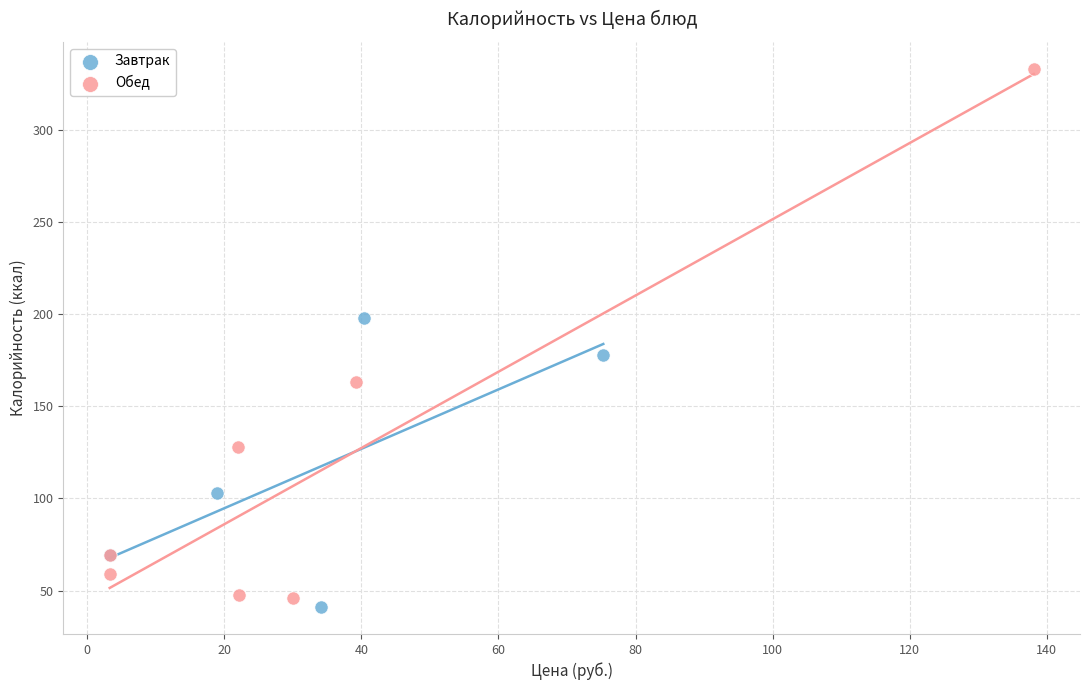

Which series contains the lowest Y value?

Завтрак